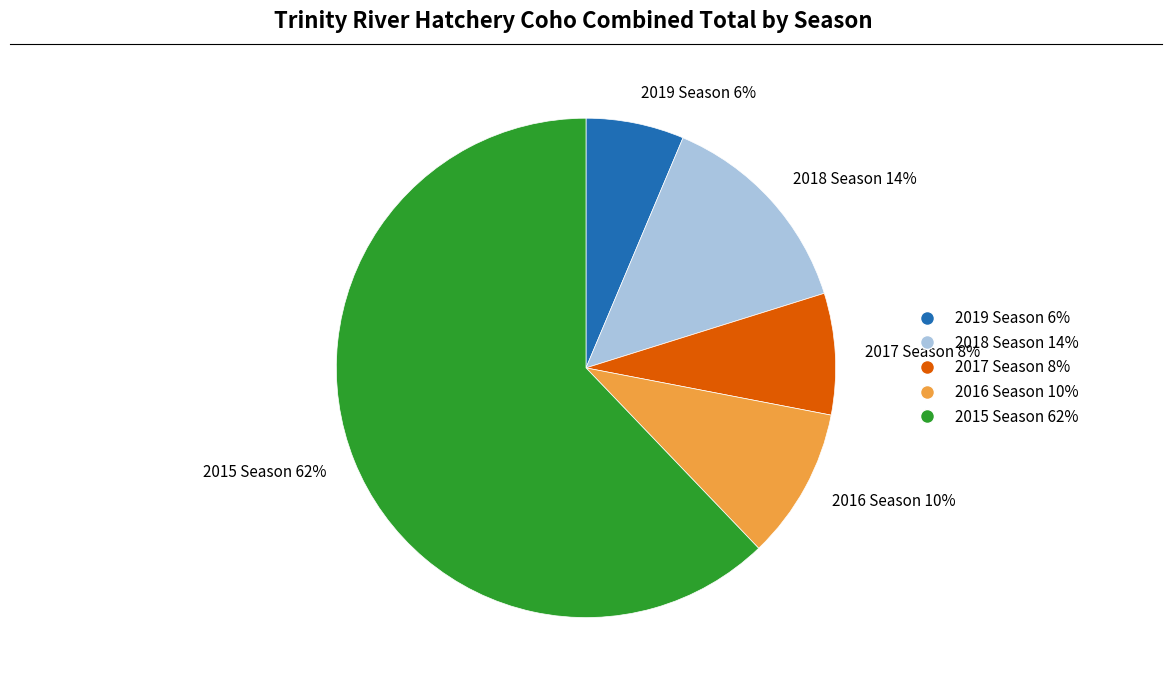

Do 2015 Season 62% and 2017 Season 8% together represent more than half of the pie?

Yes